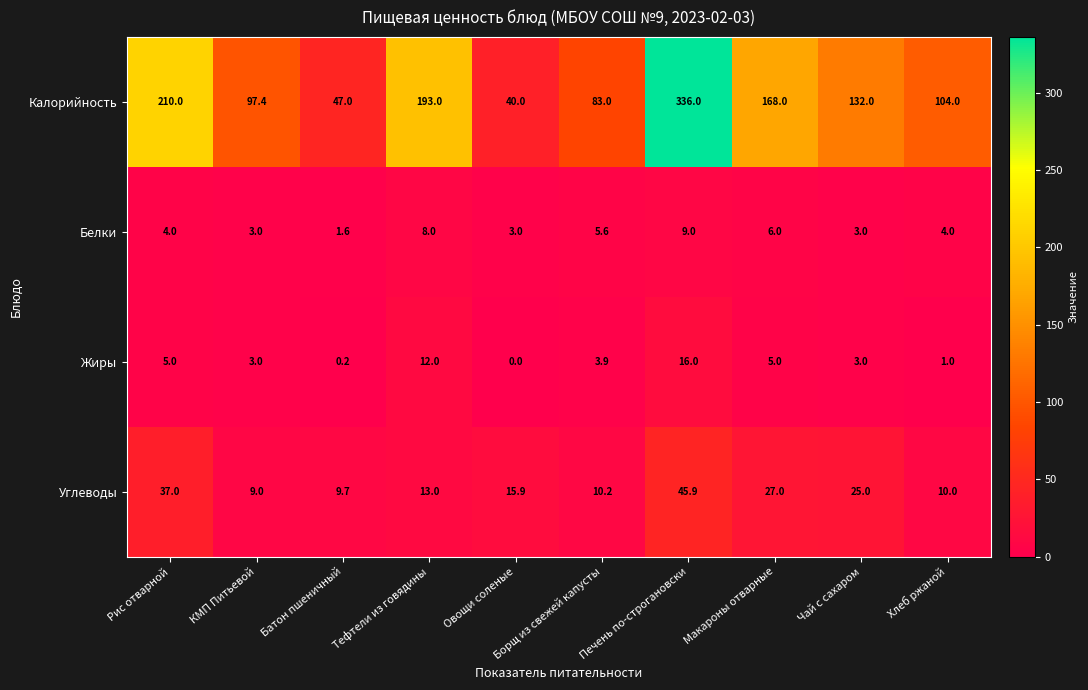

Which series has the largest range (max minus min)?

Калорийность